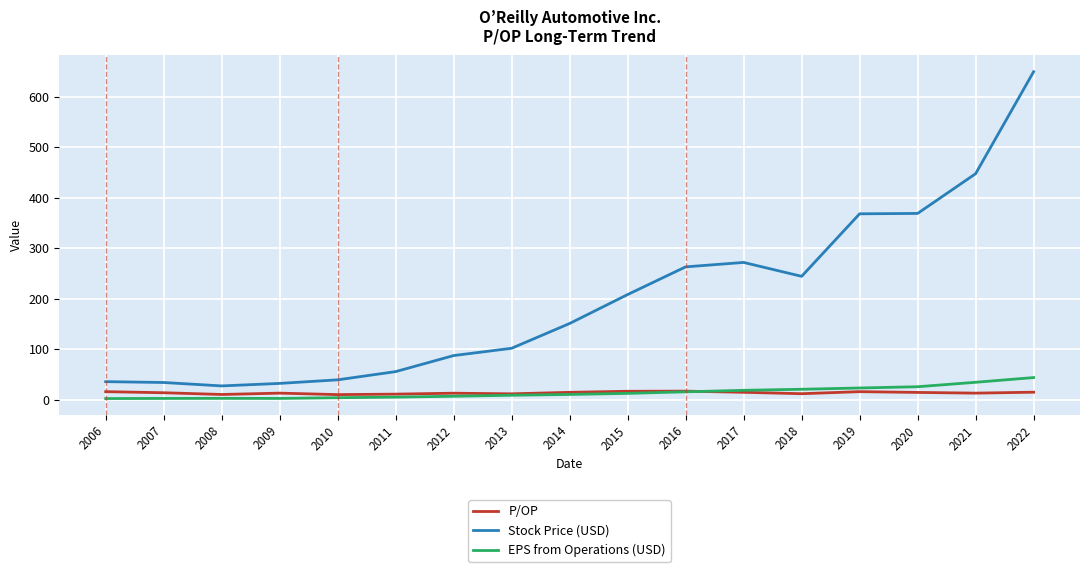

Rank the series by their maximum value, from lowest to highest.

P/OP, EPS from Operations (USD), Stock Price (USD)